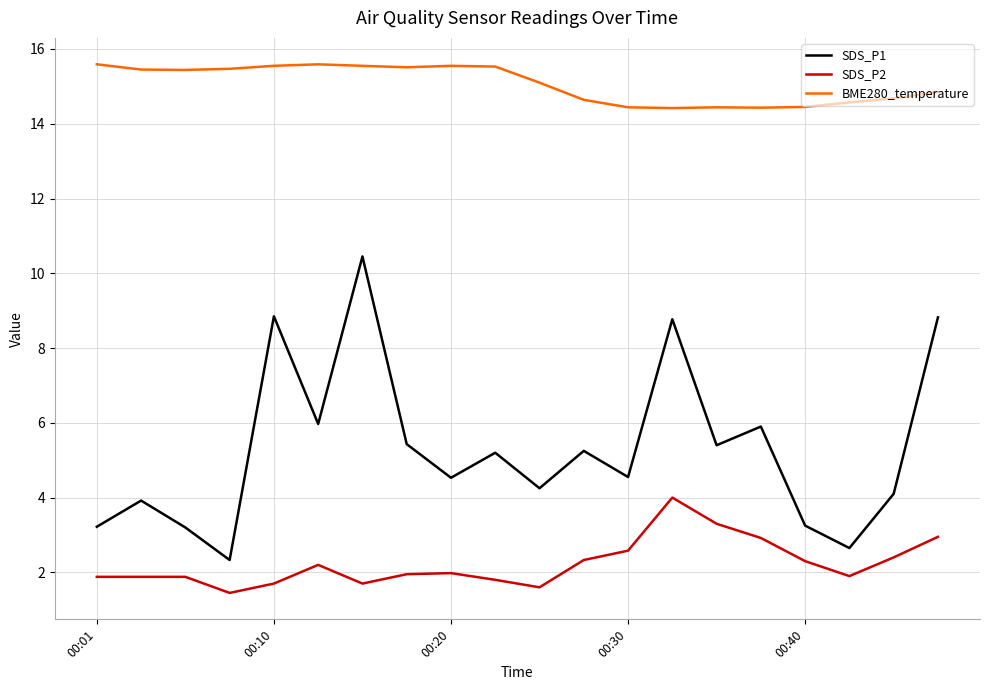

True or false: BME280_temperature and SDS_P1 intersect in this chart.

False